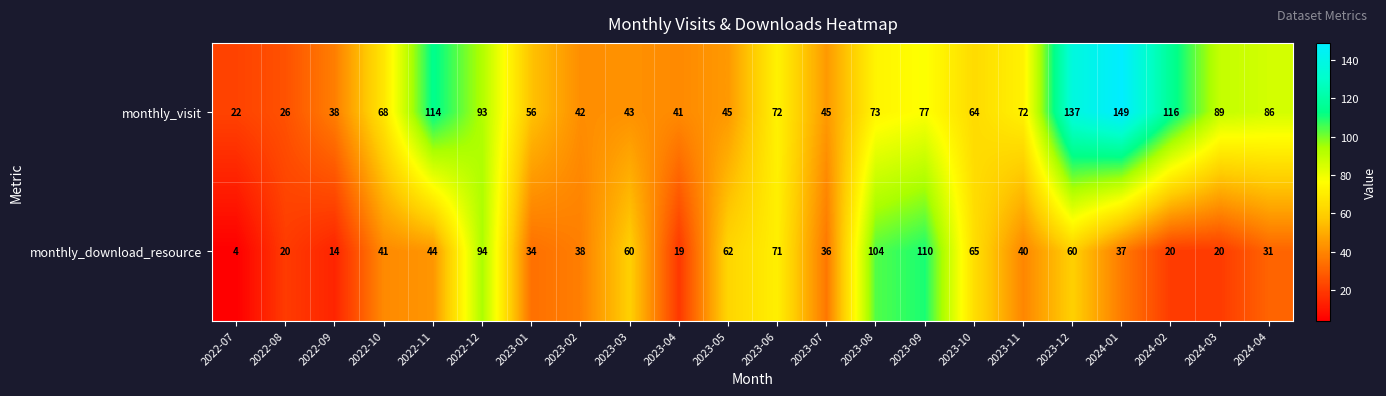

What is the total value across all series at 2024-03?

109